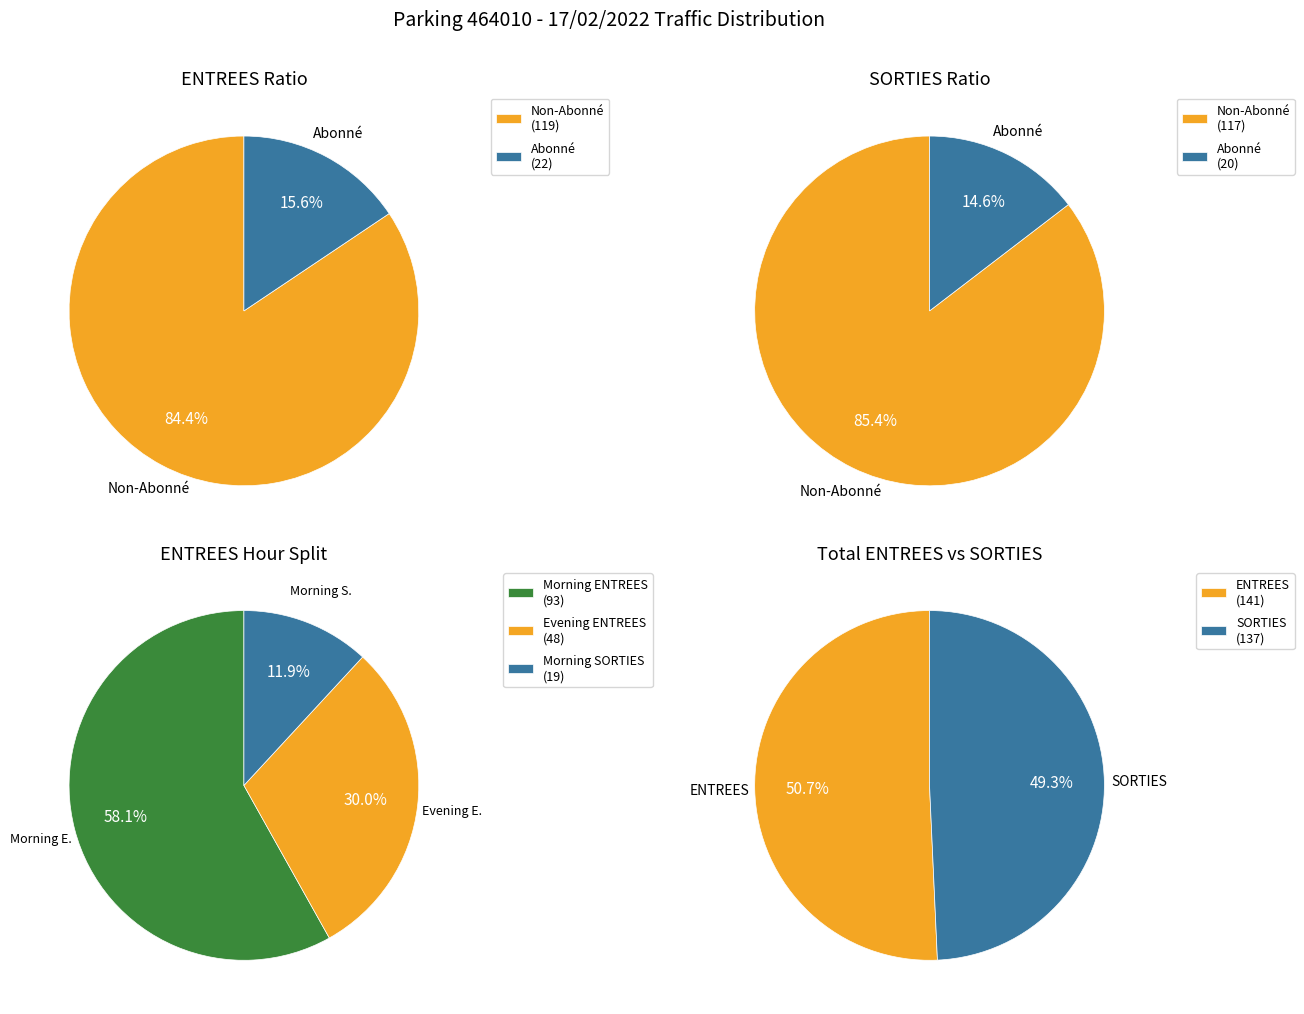

True or false: 23 accounts for 0% of the total.

True